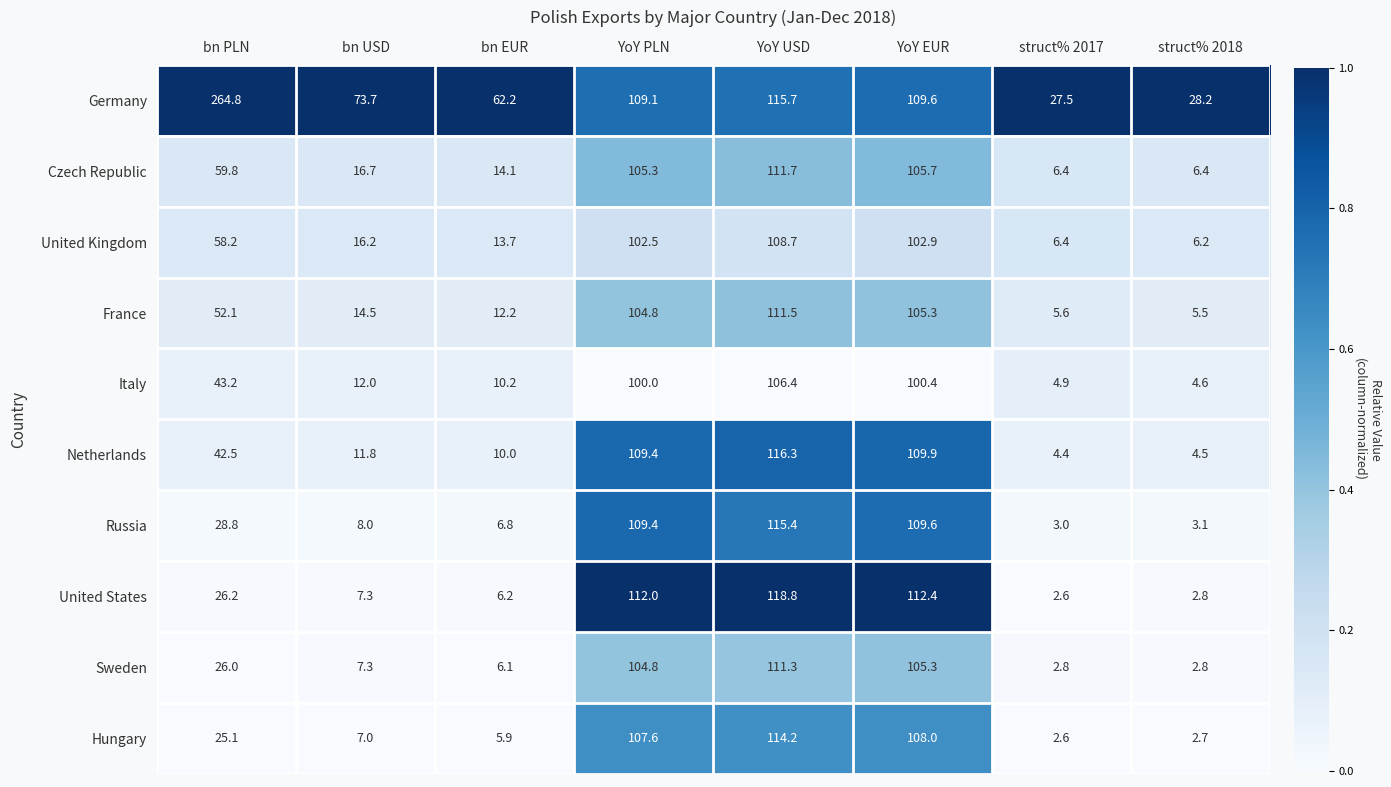

Which series has the largest total across all categories?

Germany